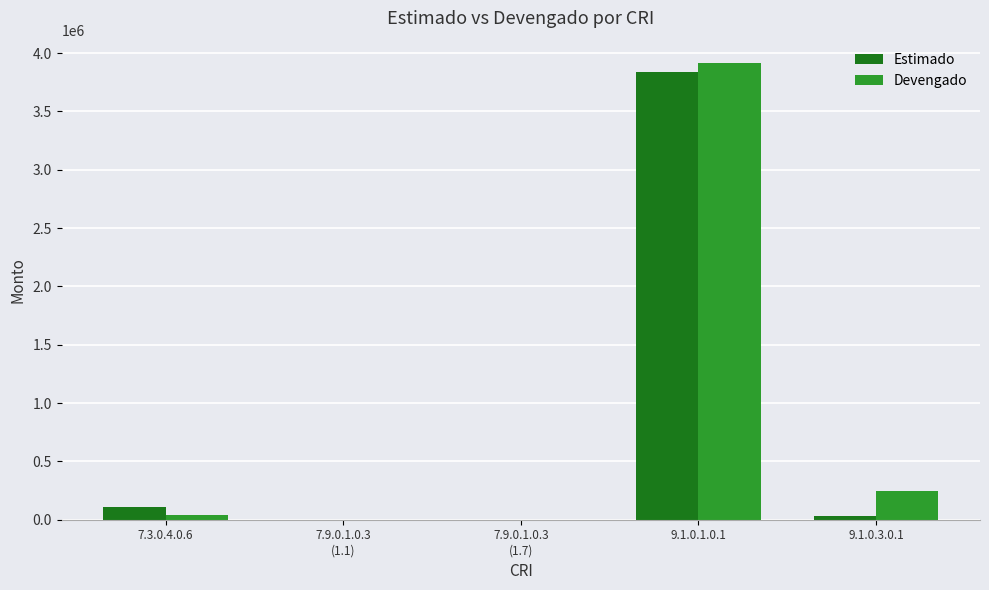

What is the difference between the Devengado values at 9.1.0.3.0.1 and 9.1.0.1.0.1?

3660522.9